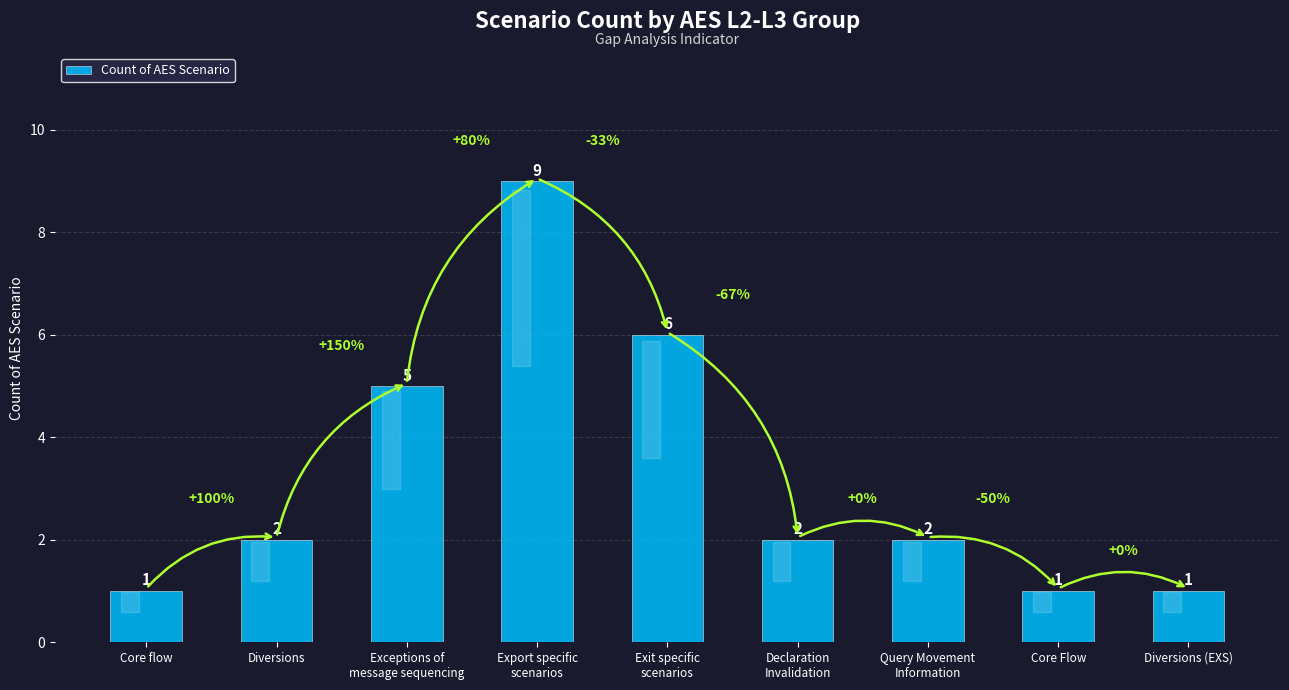

Which label corresponds to the largest value in the chart?

Export specific
scenarios